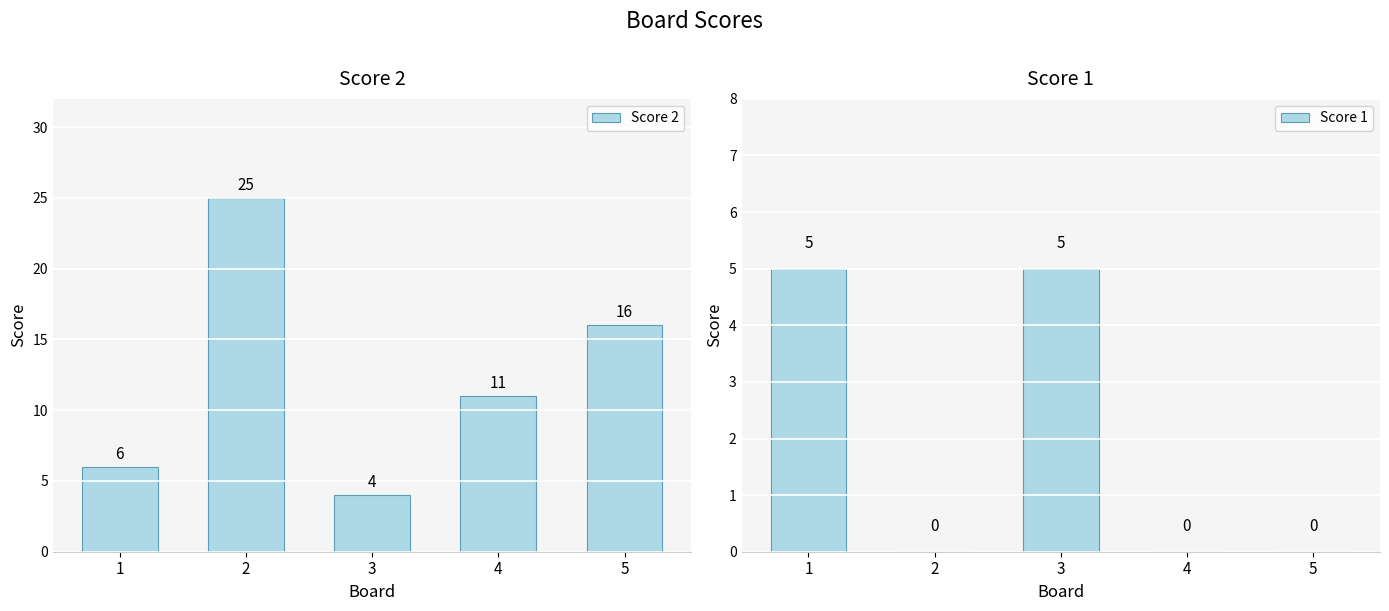

The Score 2 series shows 3 at 4. True or false?

False